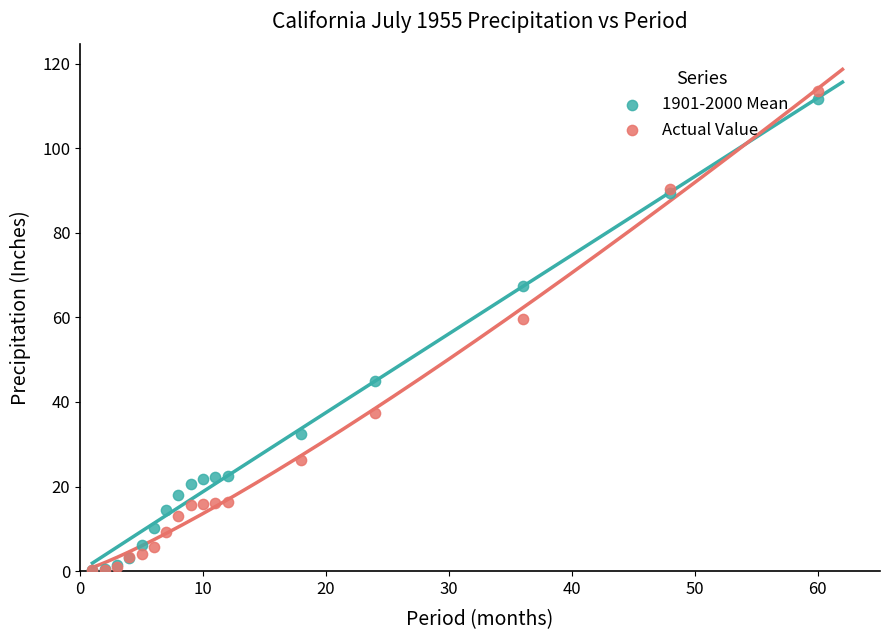

Which series reaches the maximum Y coordinate?

Actual Value